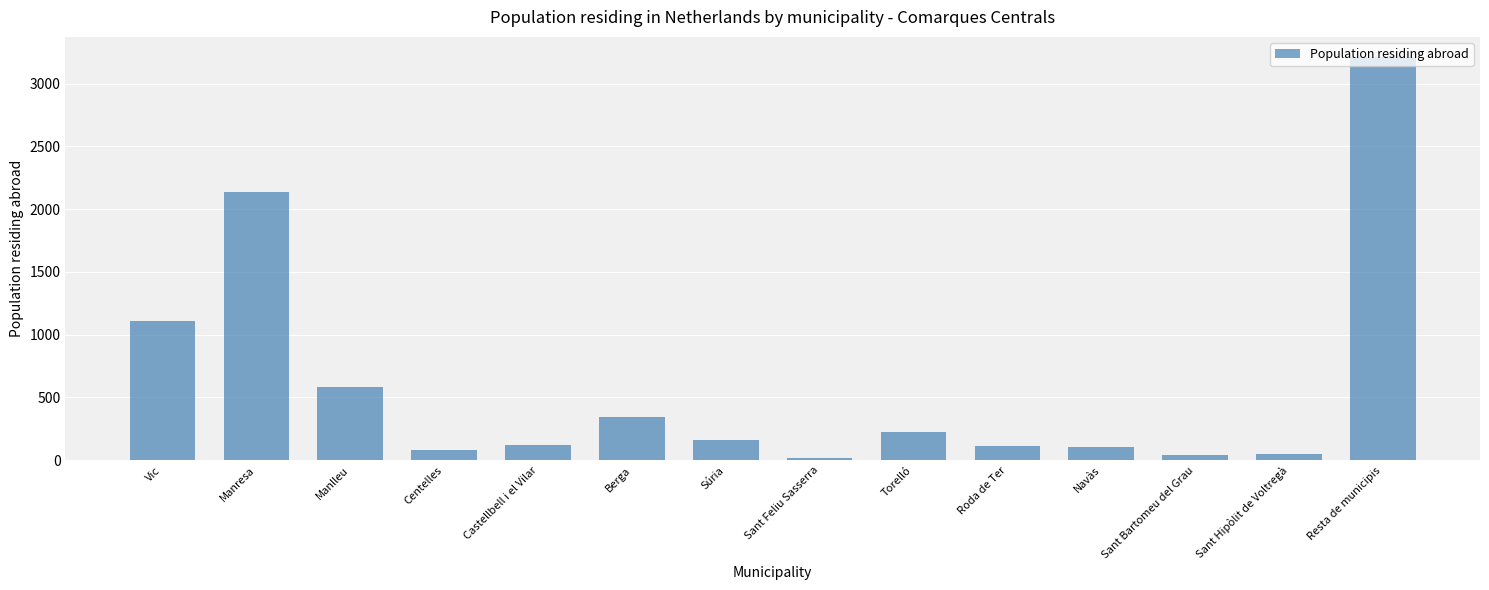

What is the value of the 8th bar from the left?

19